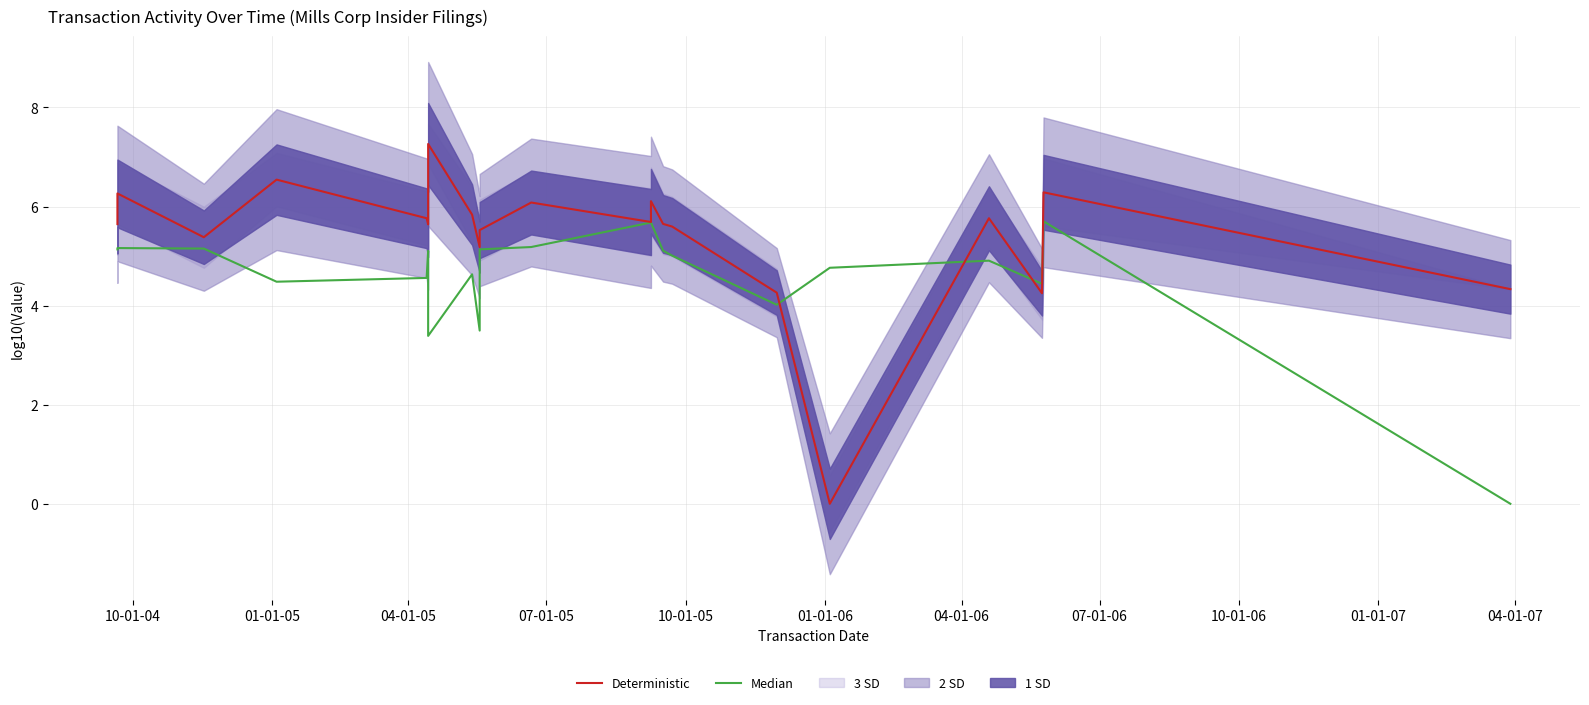

What is the total value across all series at 04-01-07?

10.7